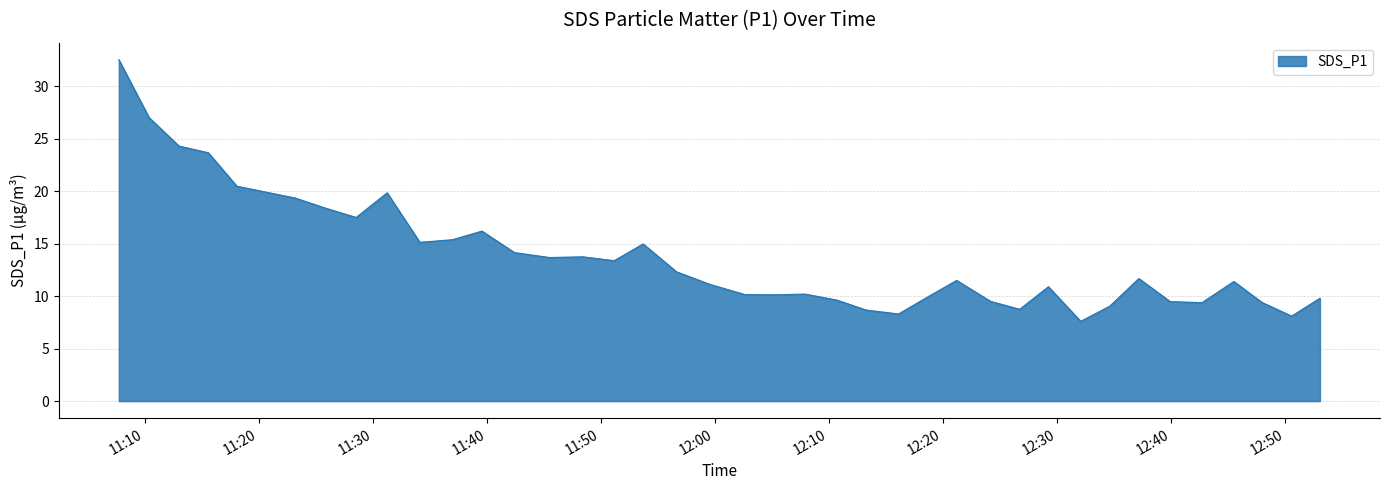

Does the chart display data point markers on the line(s)?

No